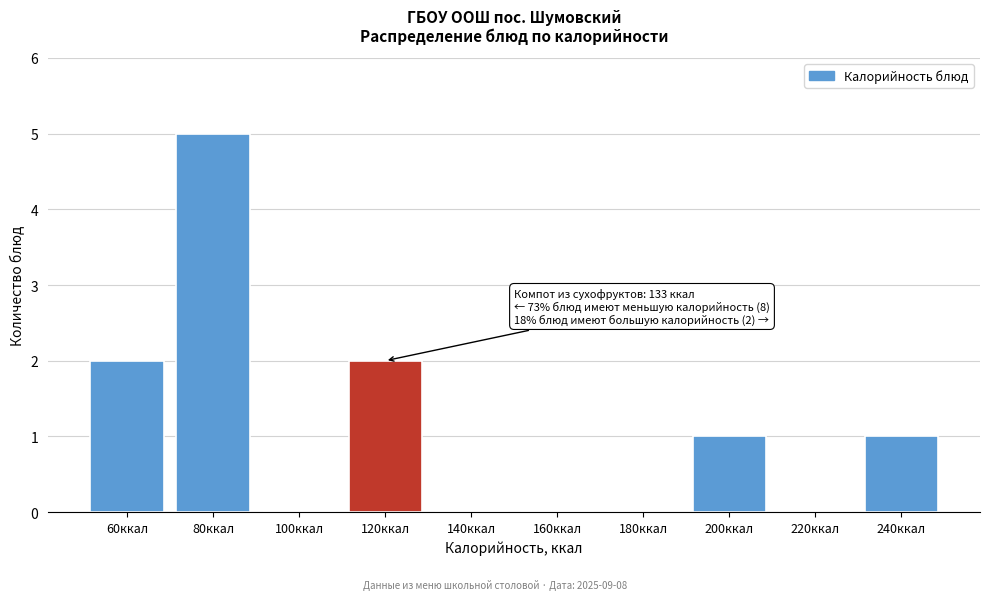

Reading right to left, what are all the values shown in this chart?

240ккал=1	220ккал=0	200ккал=1	180ккал=0	160ккал=0	140ккал=0	120ккал=2	100ккал=0	80ккал=5	60ккал=2